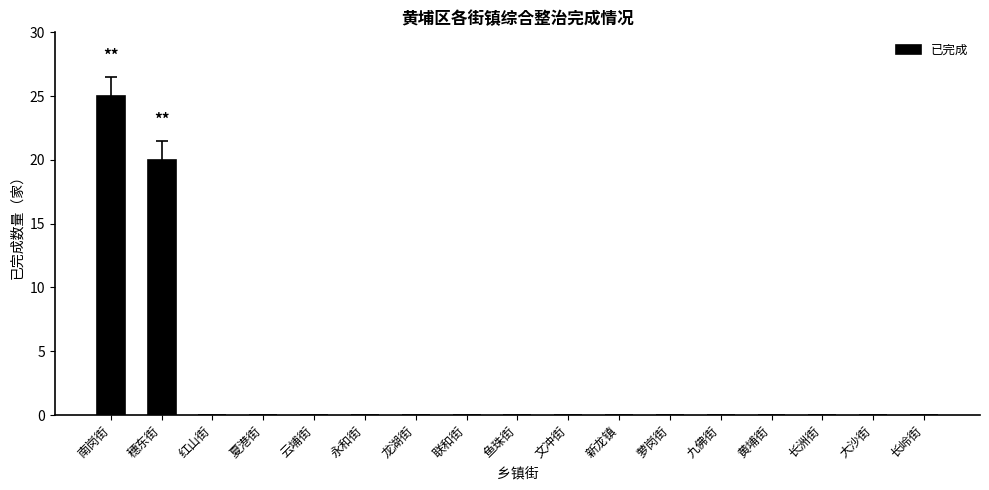

List the labels in order of value, largest first.

南岗街, 穗东街, 红山街, 夏港街, 云埔街, 永和街, 龙湖街, 联和街, 鱼珠街, 文冲街, 新龙镇, 萝岗街, 九佛街, 黄埔街, 长洲街, 大沙街, 长岭街